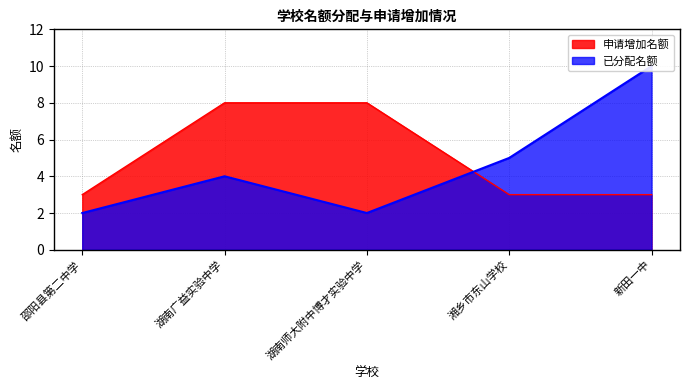

Rank the categories by 已分配名额 value from highest to lowest.

新田一中, 湘乡市东山学校, 湖南广益实验中学, 邵阳县第二中学, 湖南师大附中博才实验中学